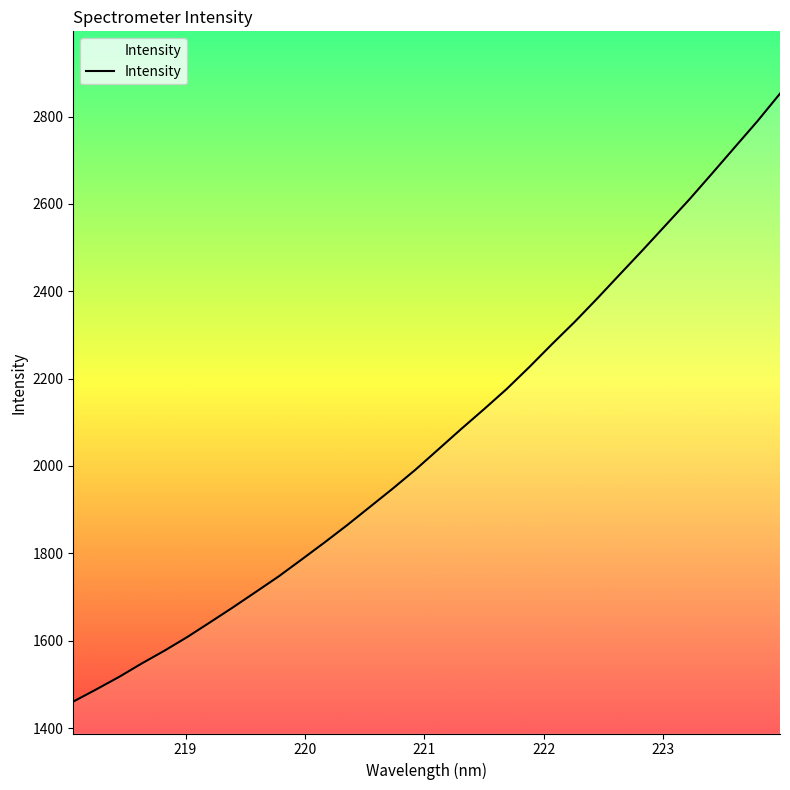

What is the minimum value shown in the chart?

1460.5